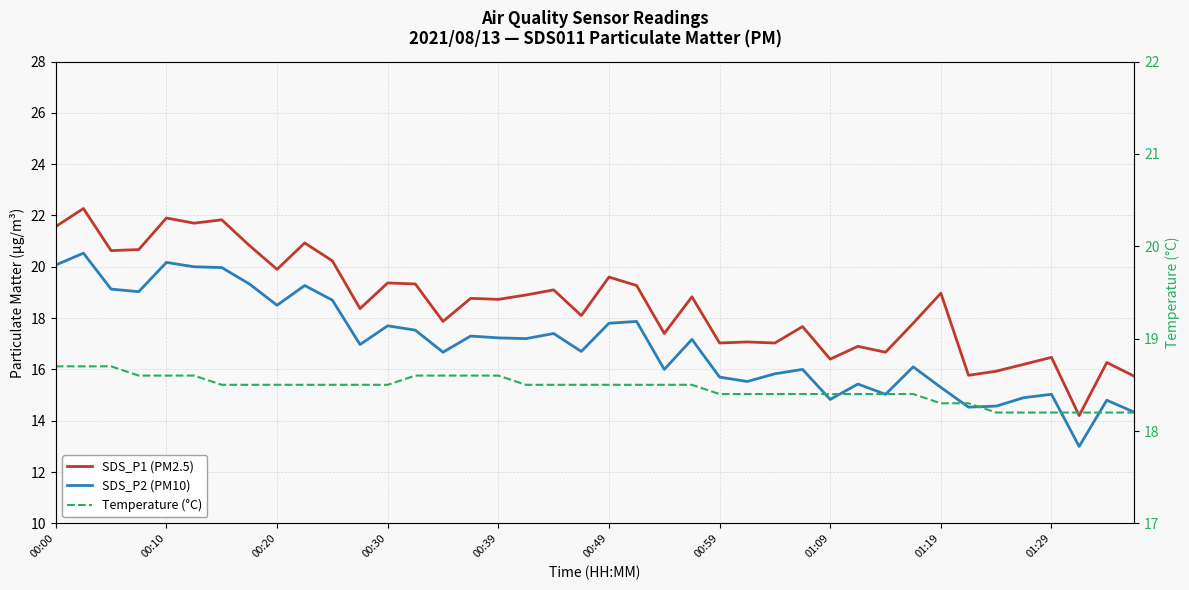

Where does the SDS_P2 (PM10) series first go above 17?

00:00